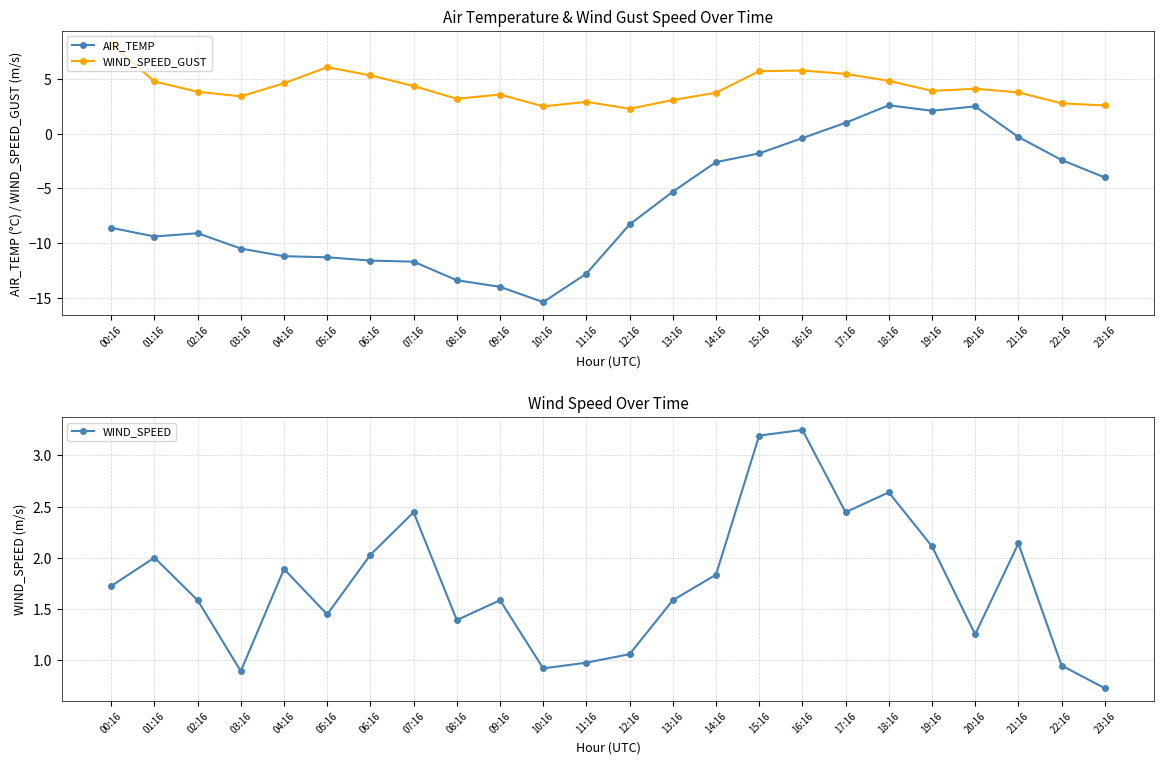

What are all the series names shown in the legend?

AIR_TEMP, WIND_SPEED_GUST, WIND_SPEED